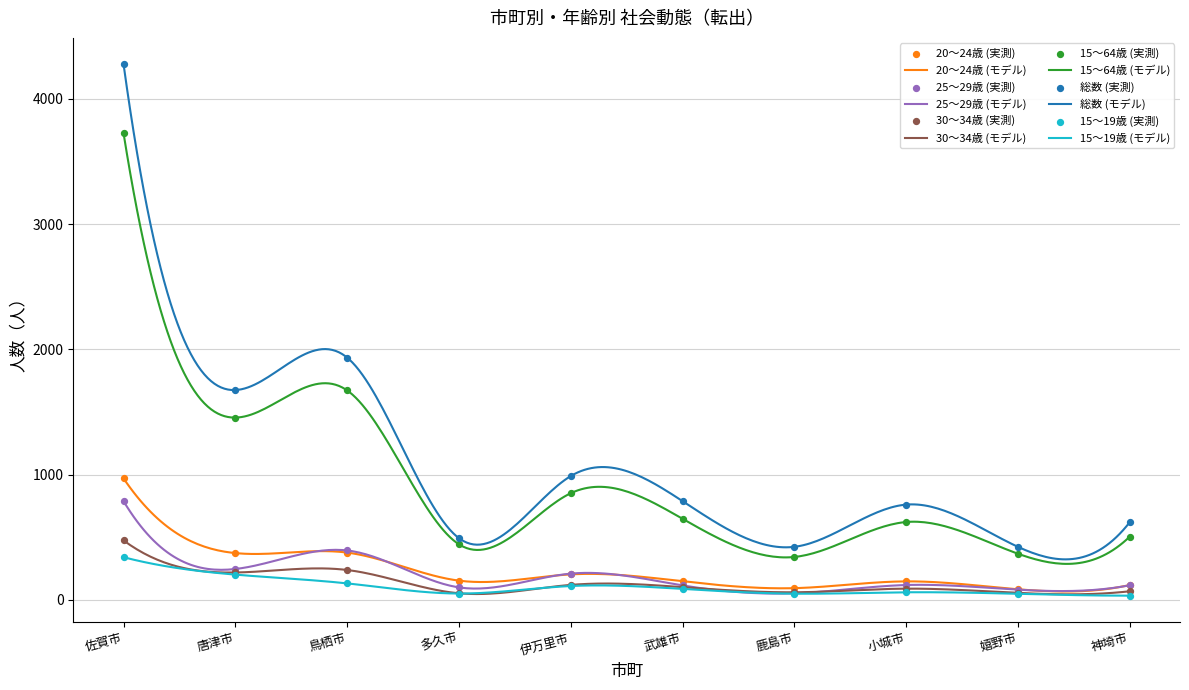

At how many categories does at least one series exceed 1171?

3